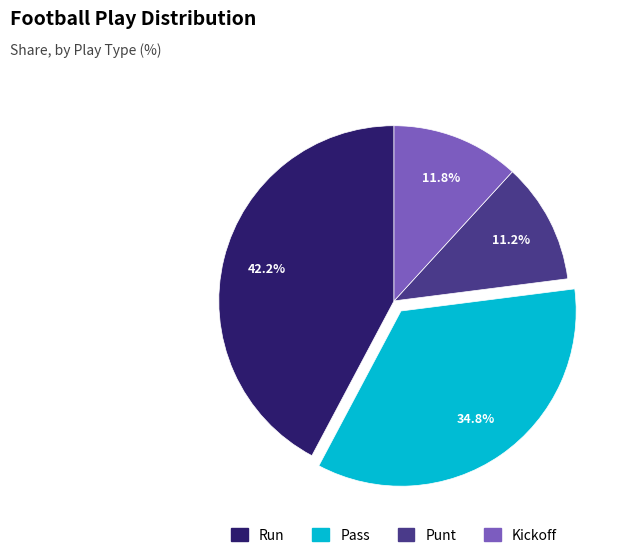

To the nearest percent, what is the average slice percentage?

25%